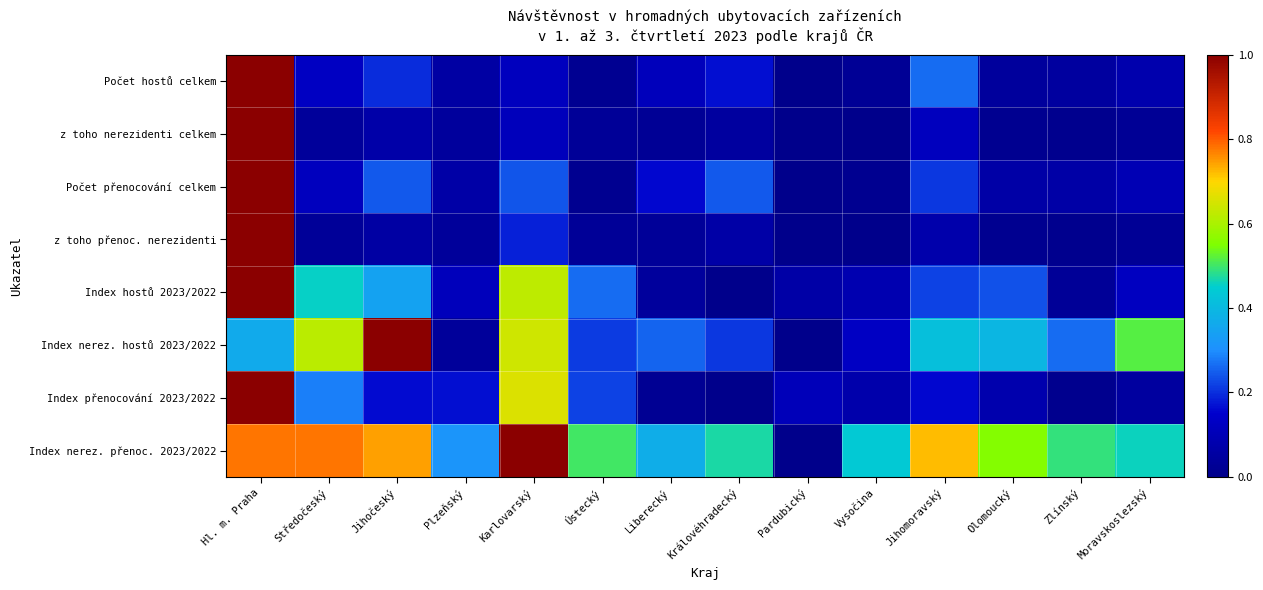

Between Liberecký and Pardubický, which is larger?

Liberecký